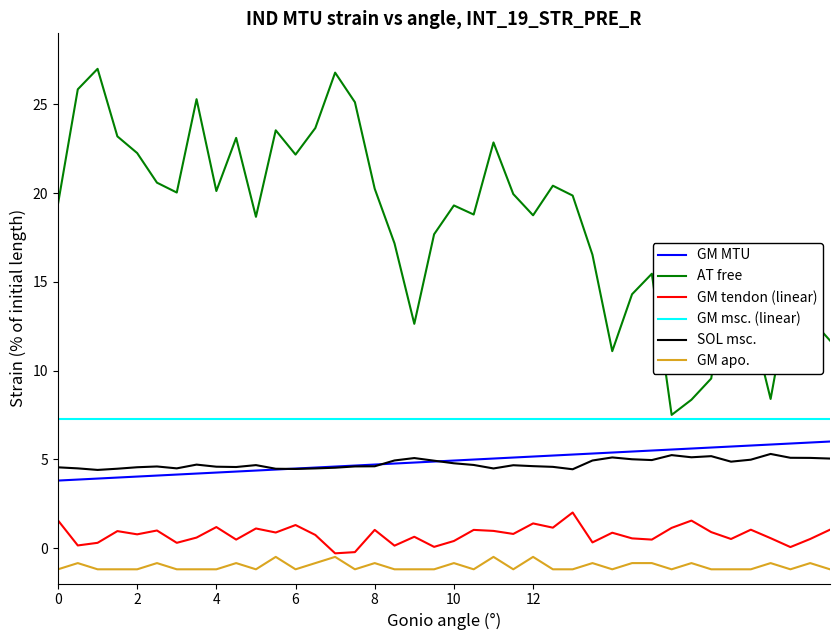

Which series has the widest spread of values?

AT free